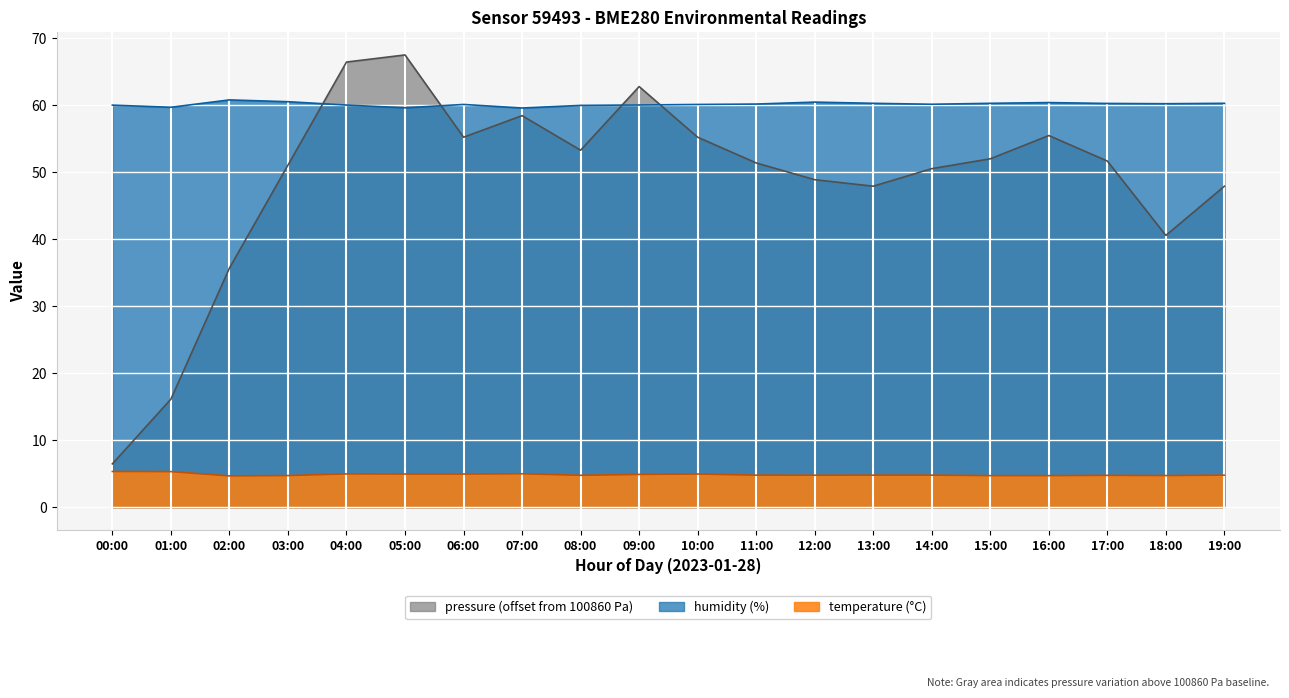

At which category is the sum across all series the highest?

05:00